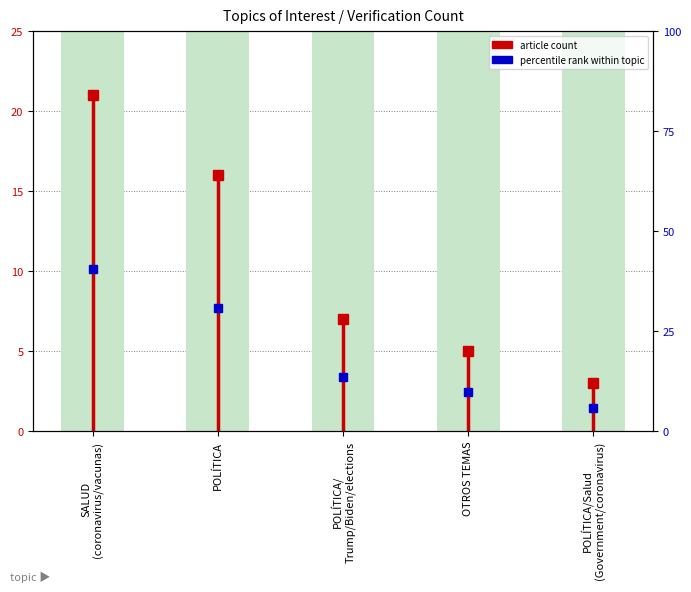

The value at SALUD
(coronavirus/vacunas) is 8. True or false?

False